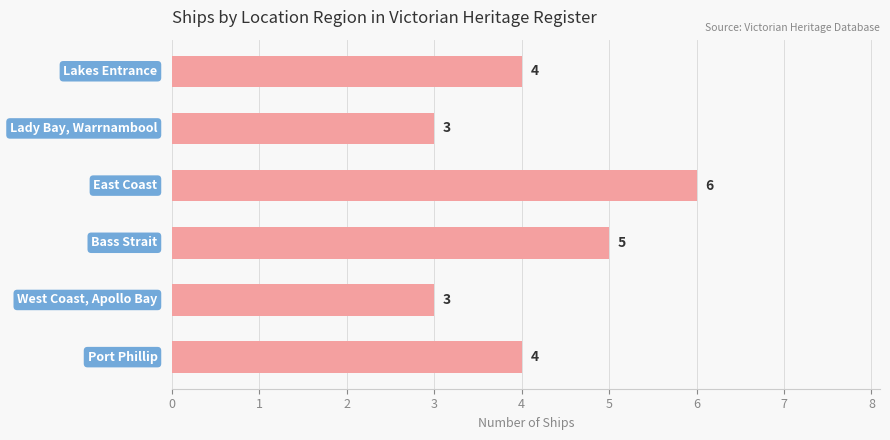

What is the difference between the maximum and minimum values?

3